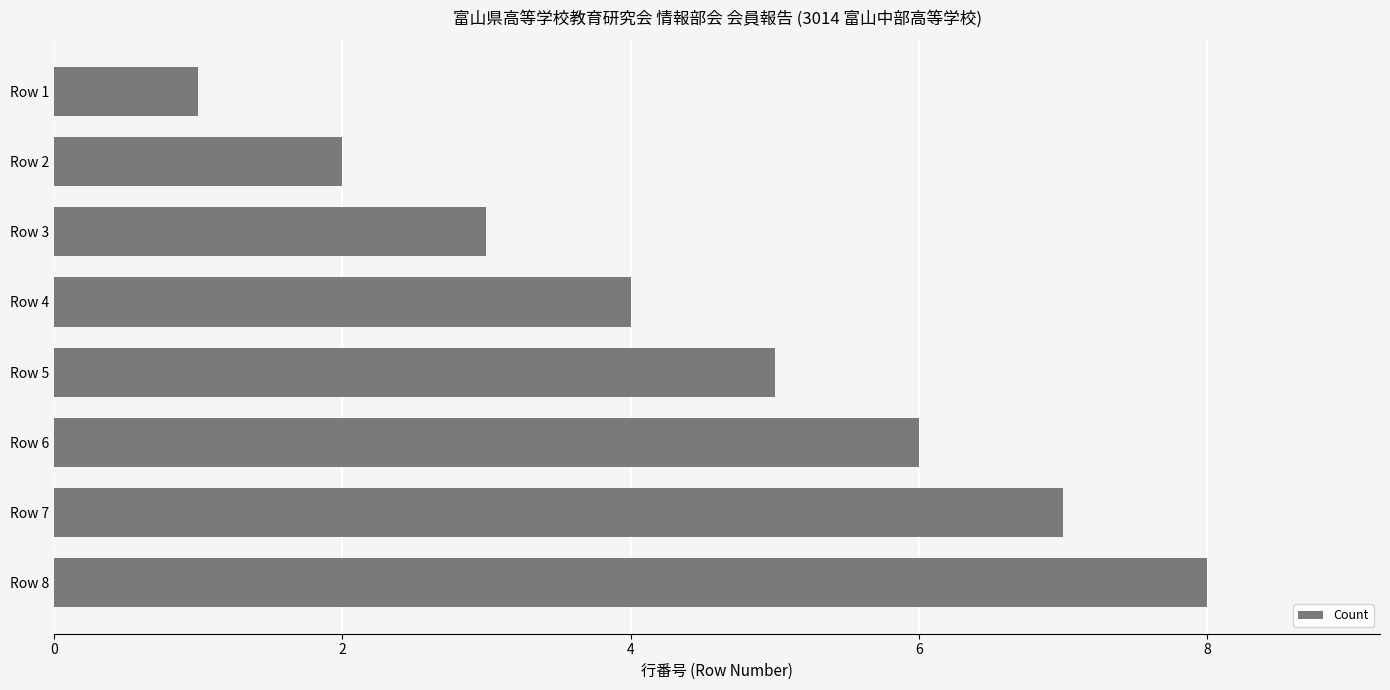

List the labels in order of value, smallest first.

Row 1, Row 2, Row 3, Row 4, Row 5, Row 6, Row 7, Row 8